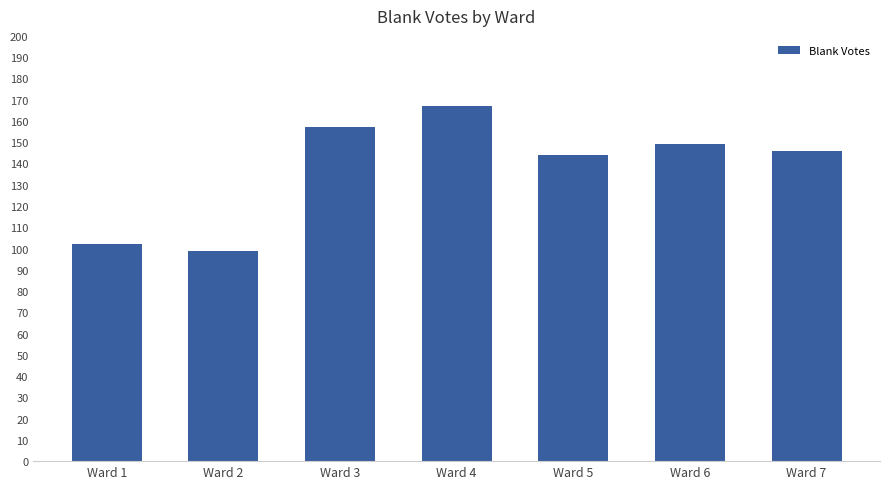

What is the average value?

138